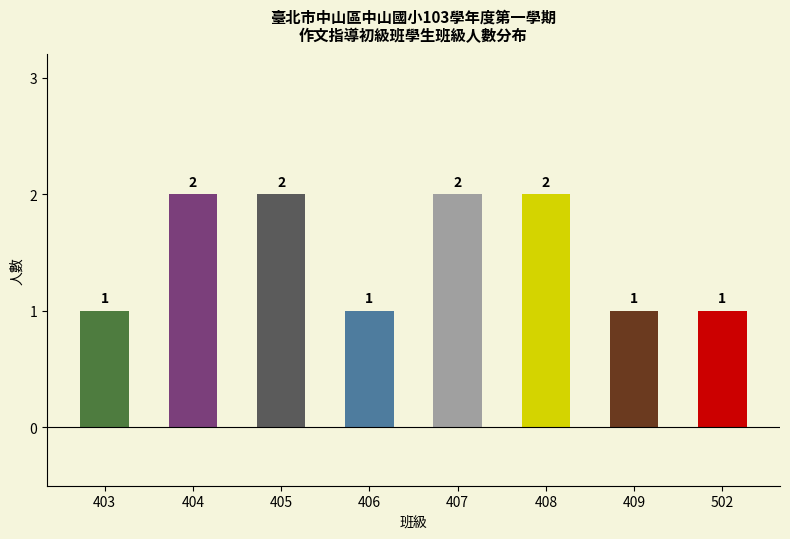

How many values are between 1 and 2?

8